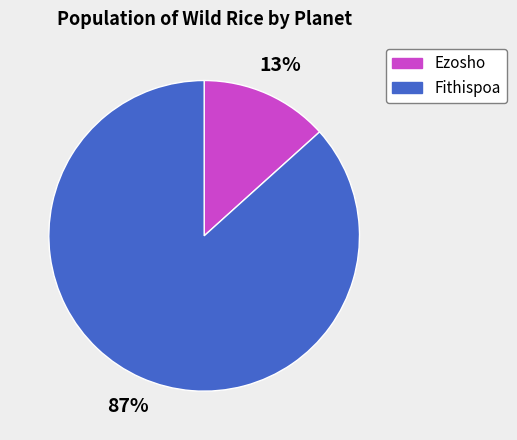

How many segments does this pie chart have?

2